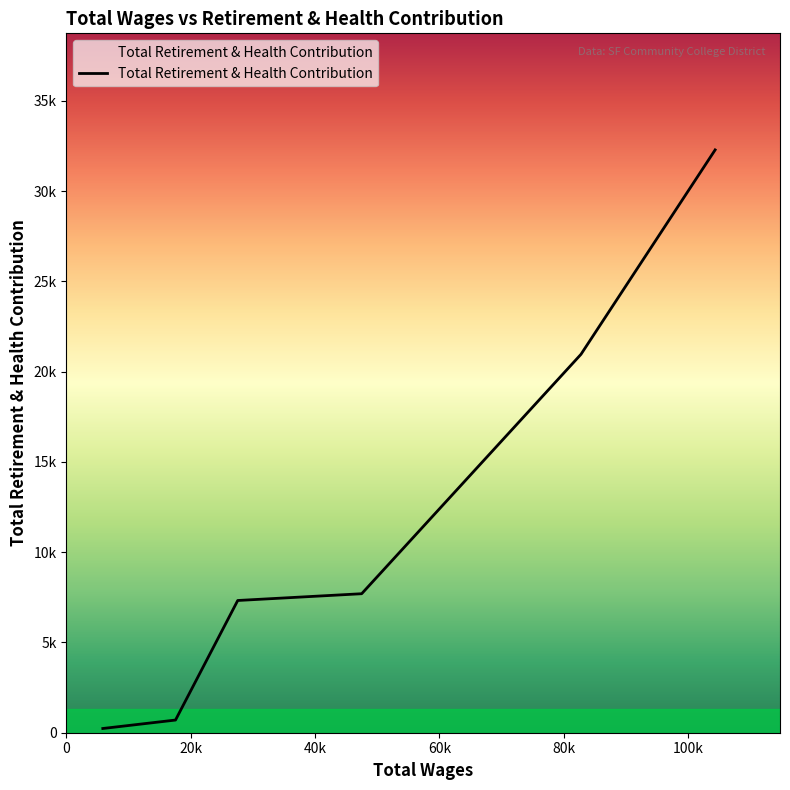

Does the chart display data point markers on the line(s)?

No